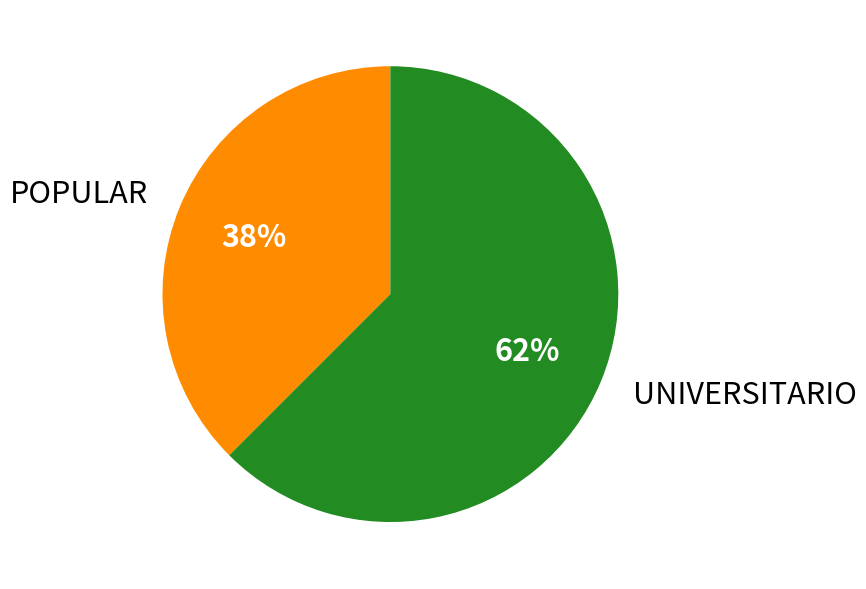

To the nearest percent, what is the average slice percentage?

50%